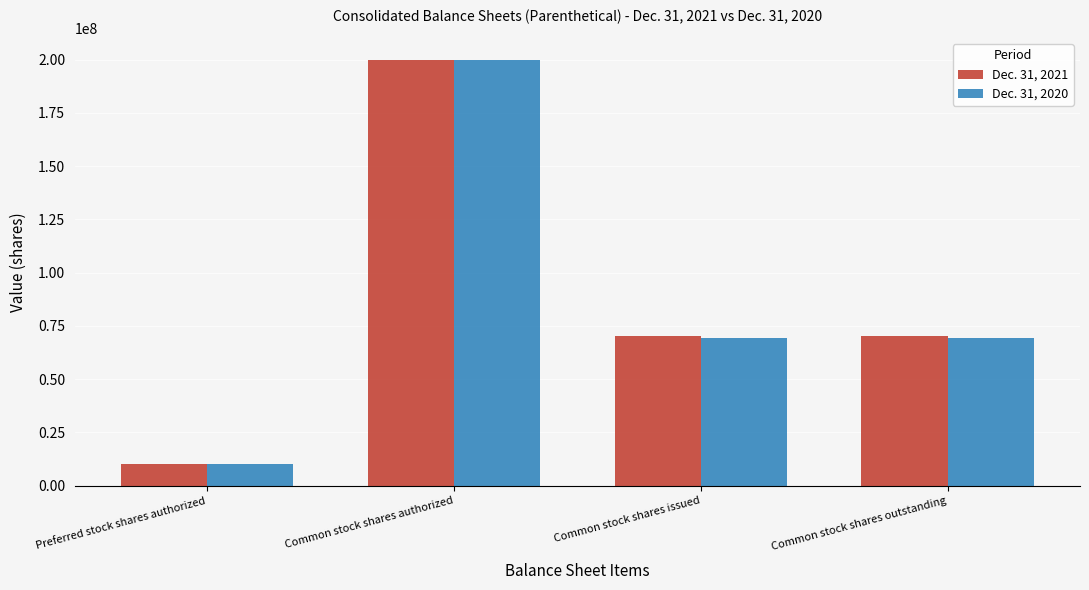

List the series in order of their overall mean, lowest first.

Dec. 31, 2020, Dec. 31, 2021